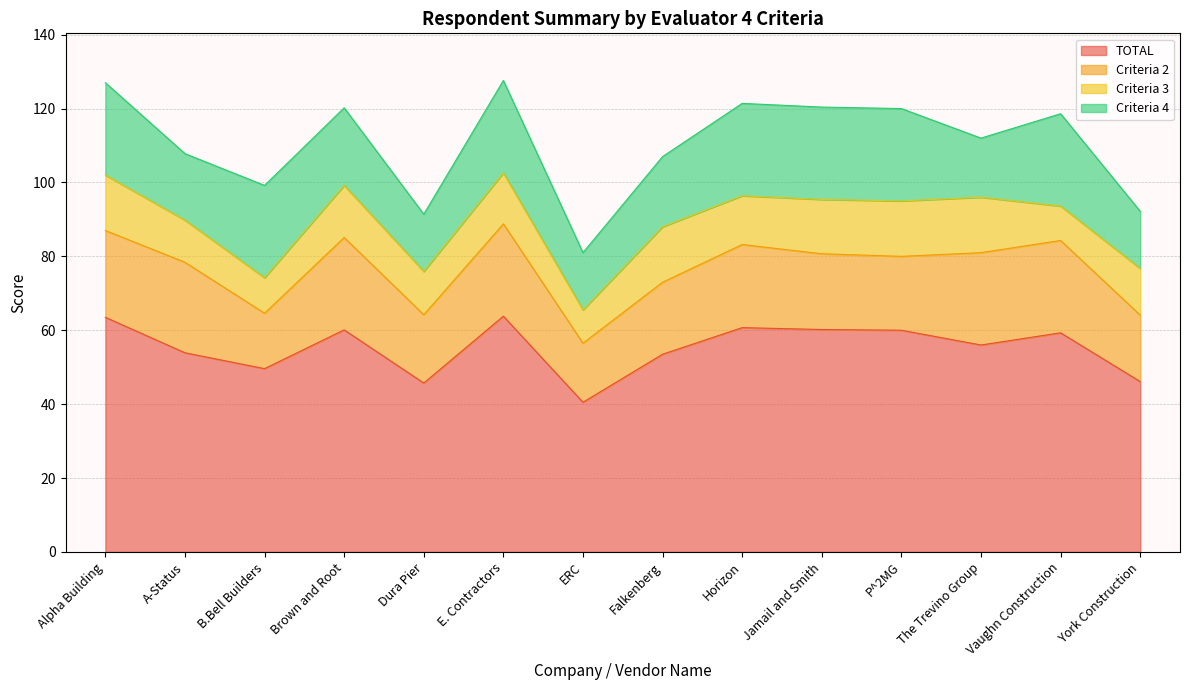

At which category is the sum across all series the highest?

E. Contractors